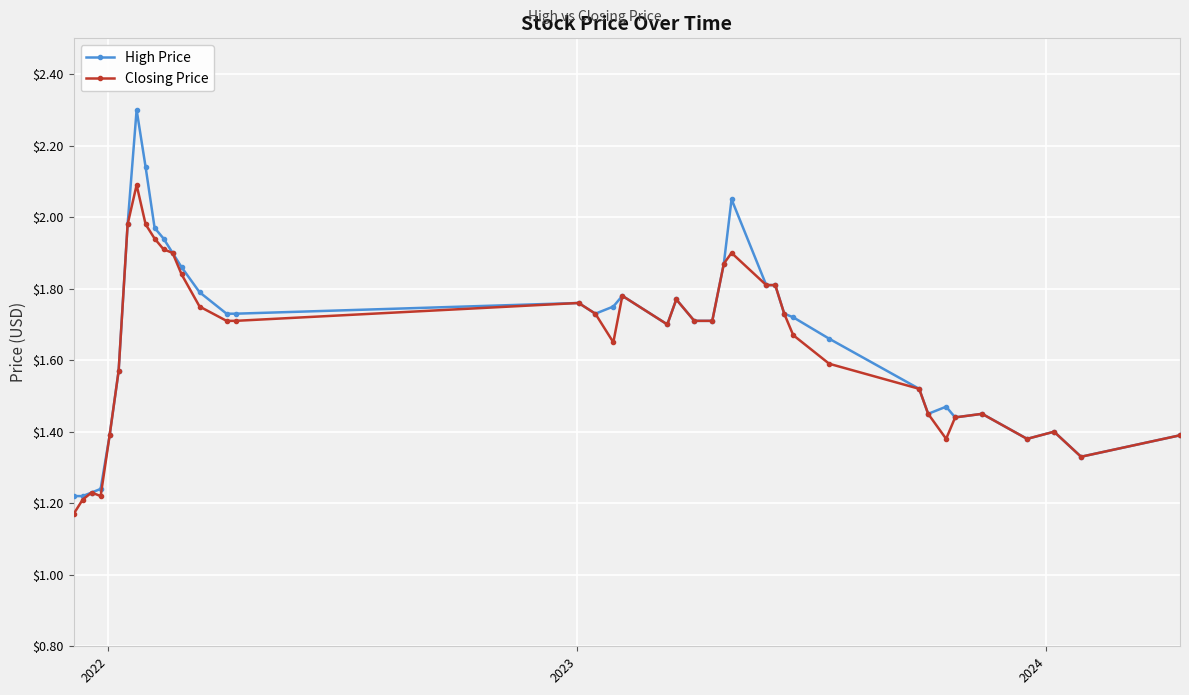

Rank the series by their maximum value, from highest to lowest.

High Price, Closing Price